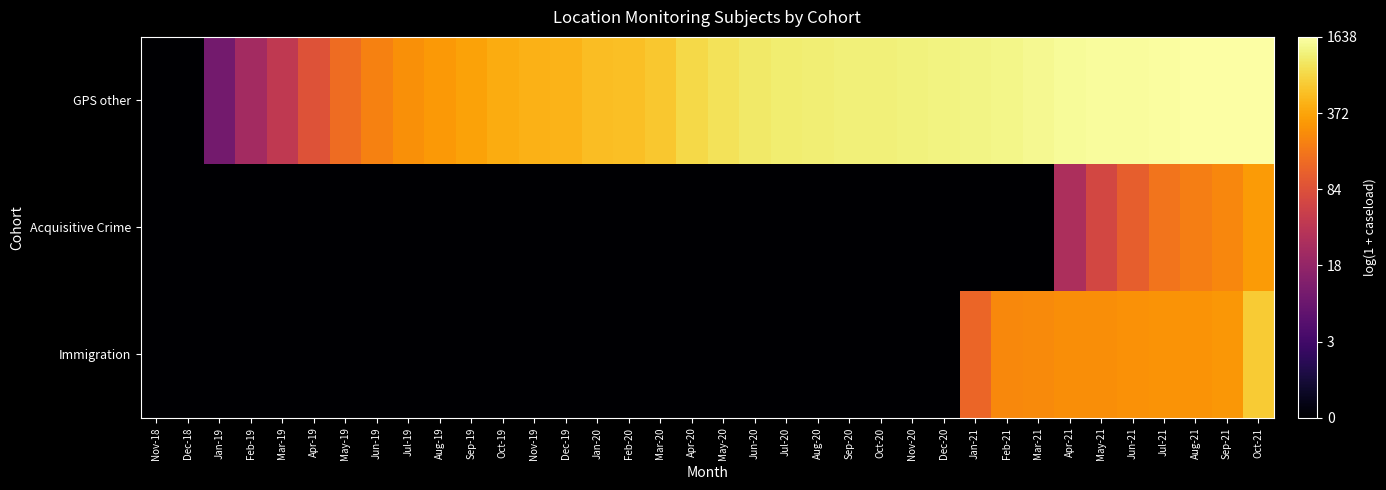

Which series changed the most between Feb-19 and Mar-19?

GPS other